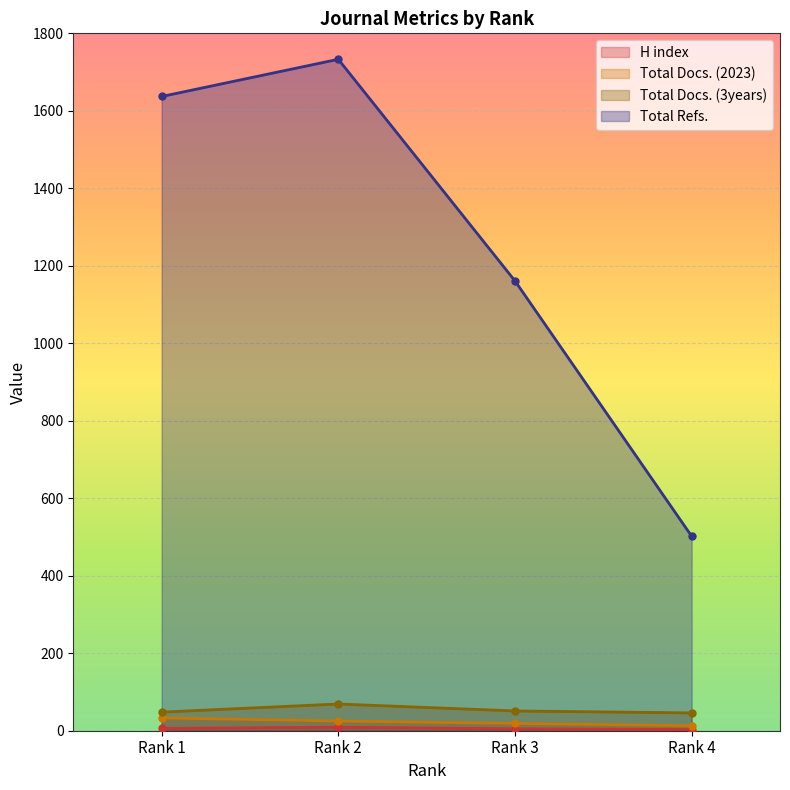

Which series has the largest total across all categories?

Total Refs.